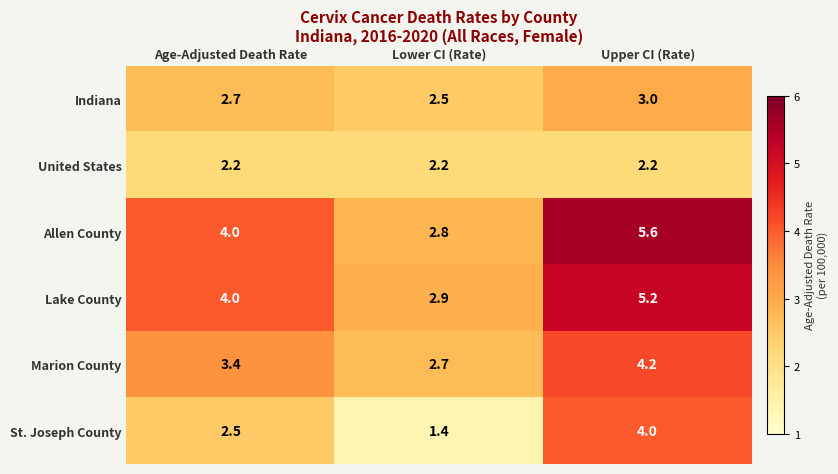

The value of United States at Upper CI (Rate) is 2.2. True or false?

True